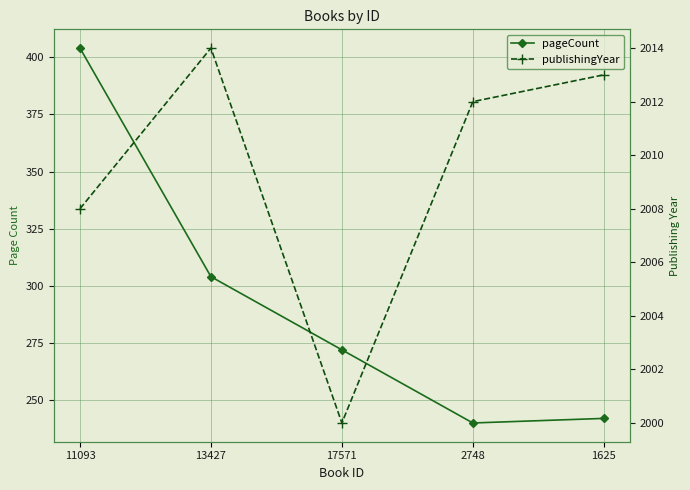

True or false: publishingYear and pageCount intersect in this chart.

False